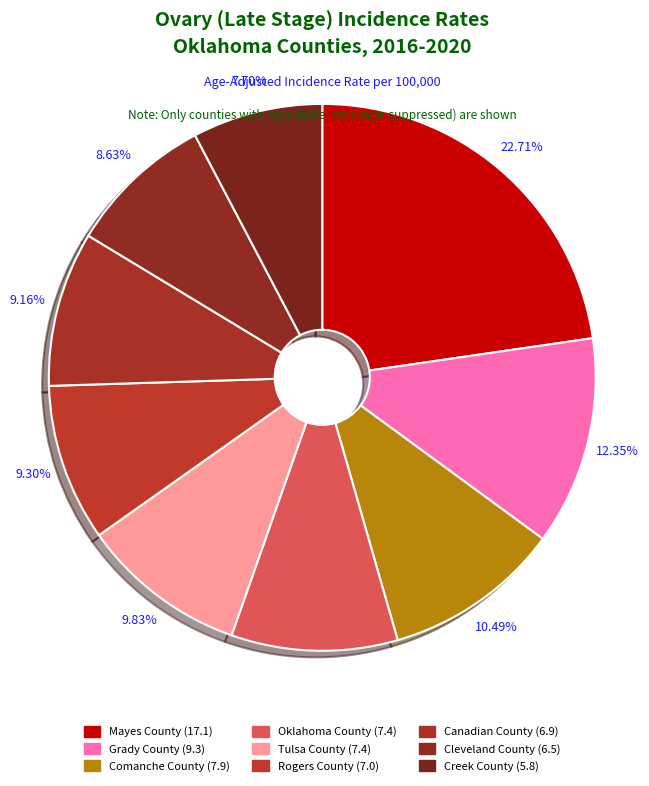

How many slices are in this pie chart?

9